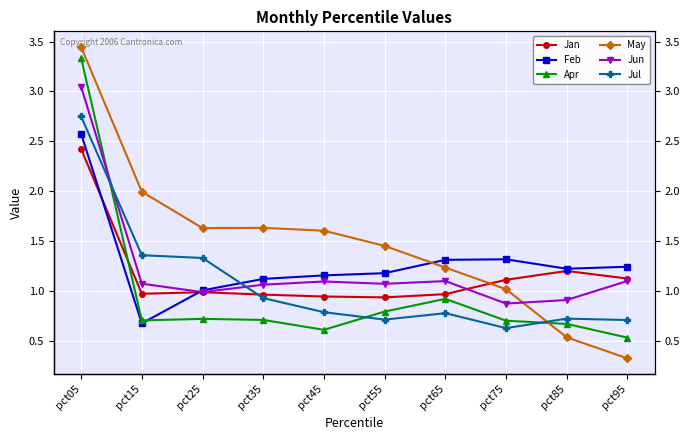

What is the value of the Jan point at the 8th from the left?

1.1